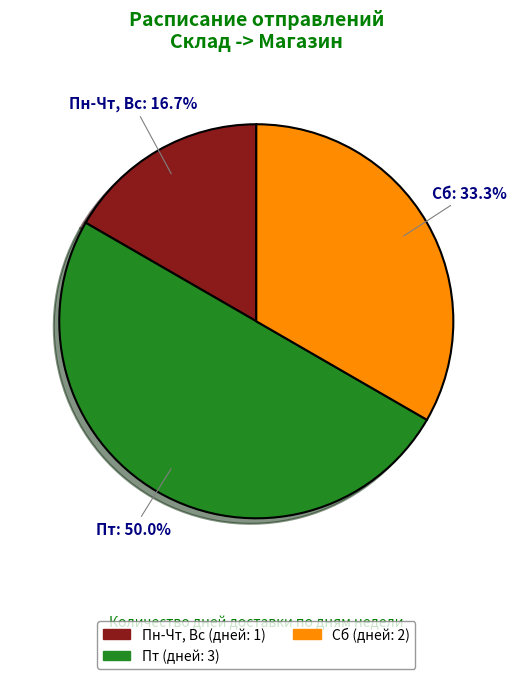

Approximately how many times larger is the value at Пт compared to Сб?

1.5